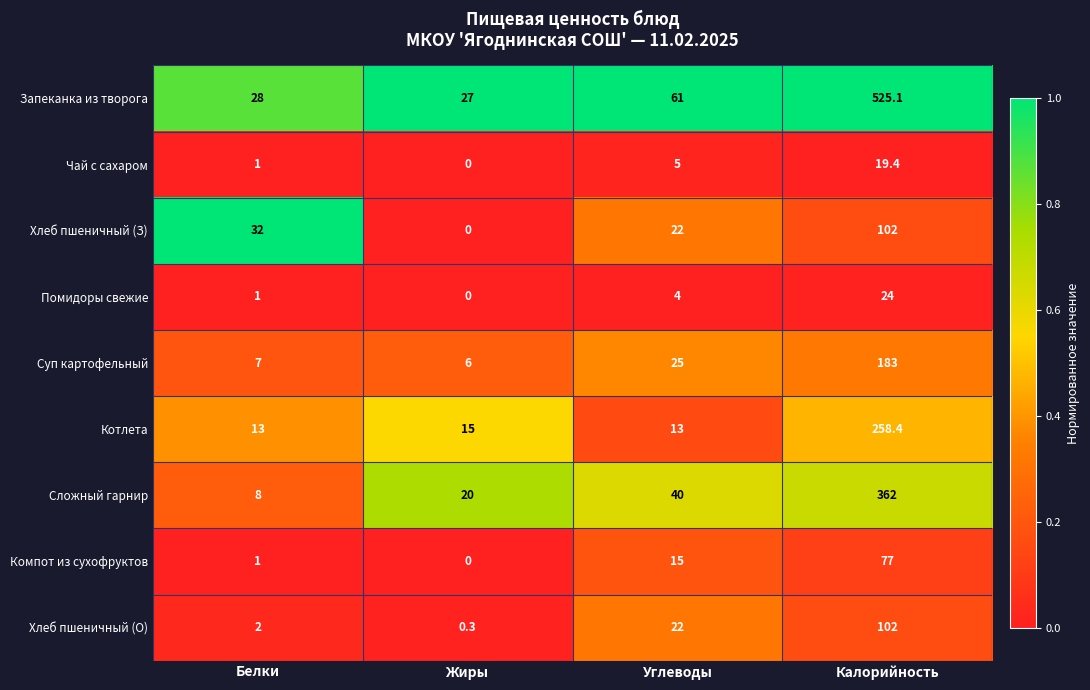

Which series has the largest range (max minus min)?

Запеканка из творога